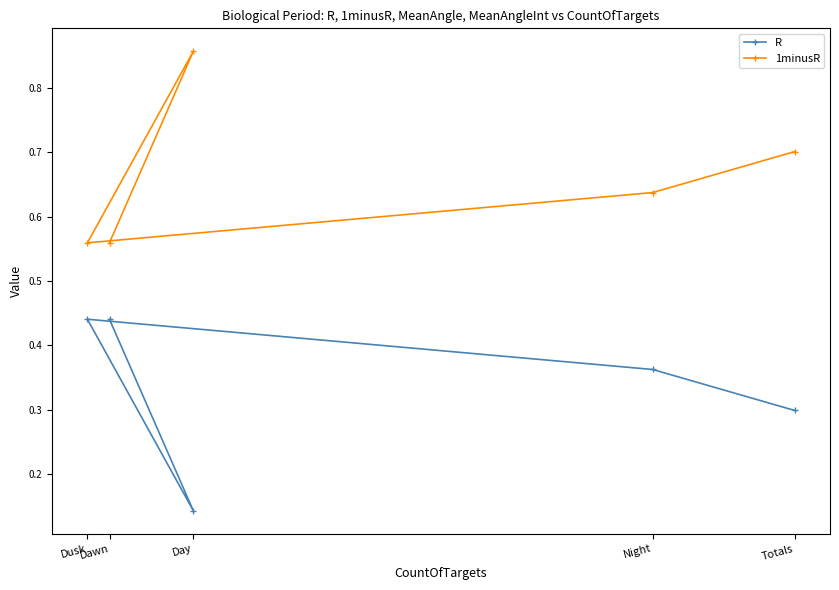

How many R values are between 0 and 1?

5